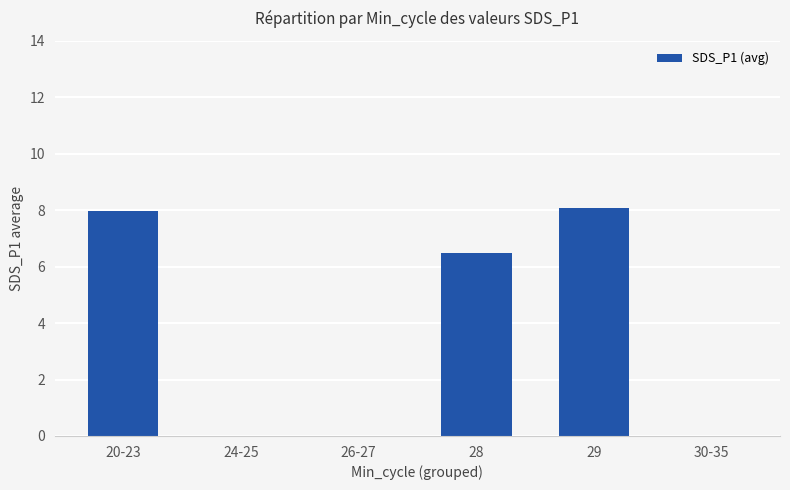

Reading left to right, transcribe all the data shown in this chart.

20-23=8.0	24-25=0.0	26-27=0.0	28=6.5	29=8.1	30-35=0.0